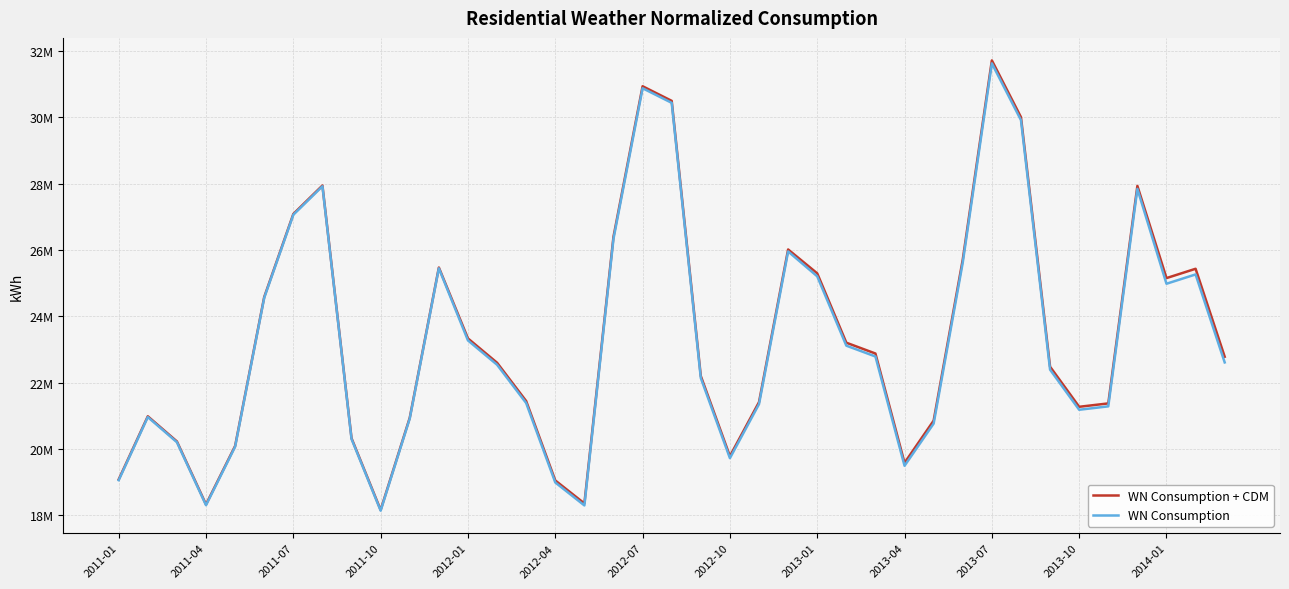

Which series has the largest range (max minus min)?

WN Consumption + CDM